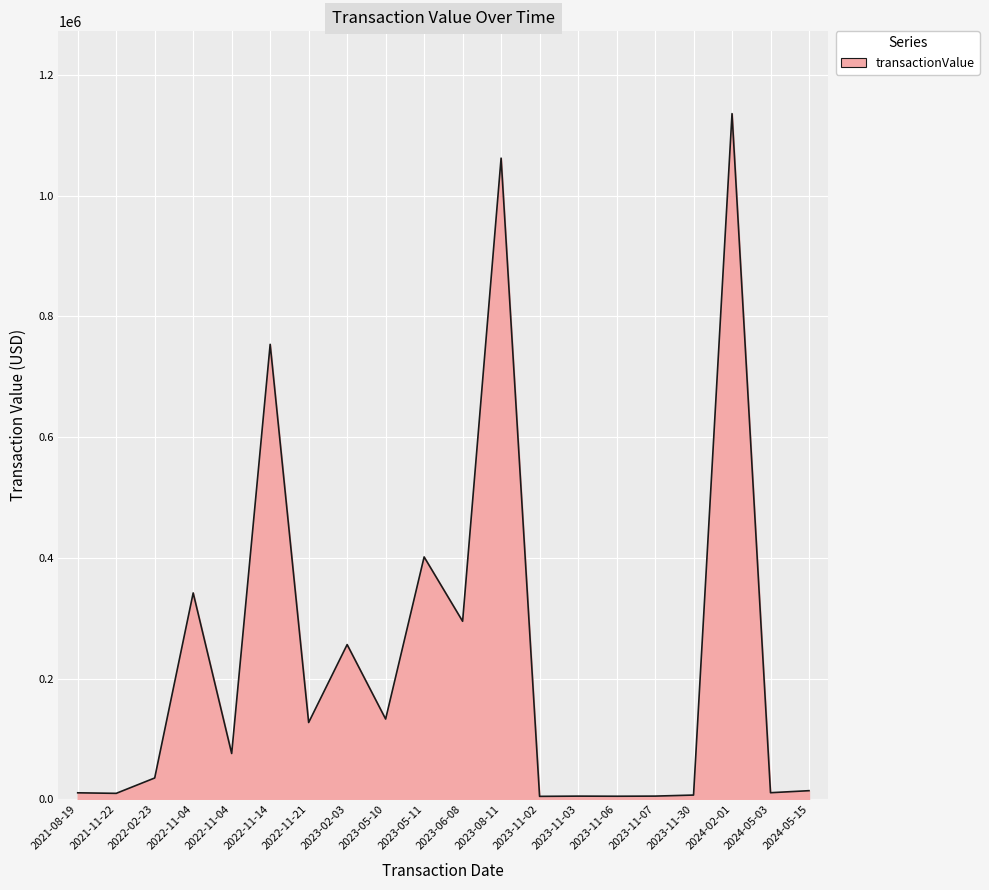

Reading left to right, extract all data points from this chart.

10900	10000	35465	341994	76000	753840	127338	256440	133090	401640	295040	1062280	5018	5400	5221	5430	7161	1136000	11047	14420